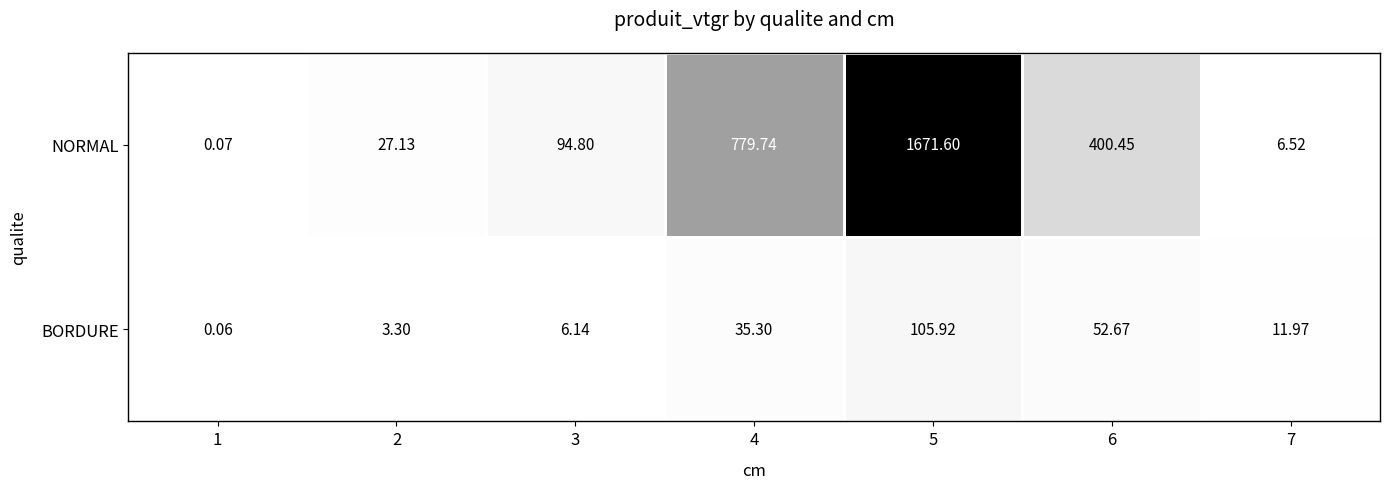

Which series has the widest spread of values?

NORMAL